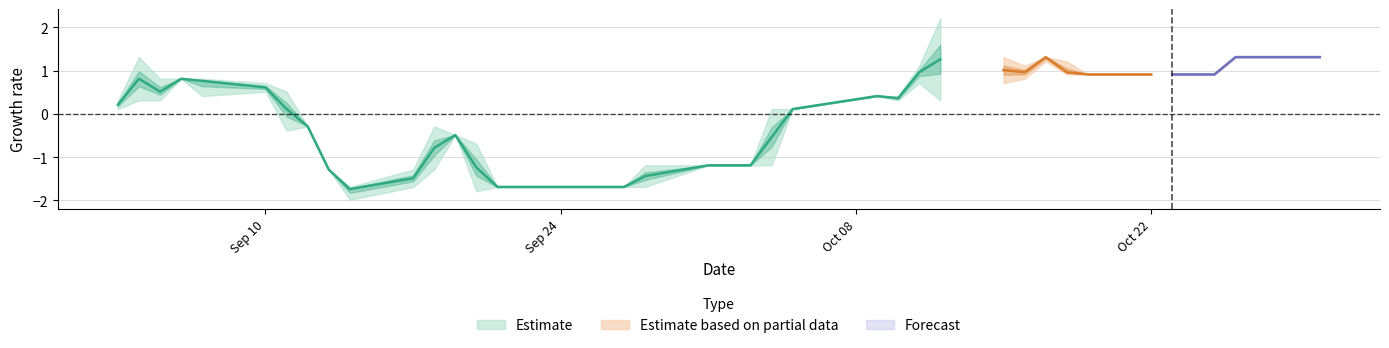

Between 2001/10/15 and 2001/09/21, which is larger?

2001/10/15